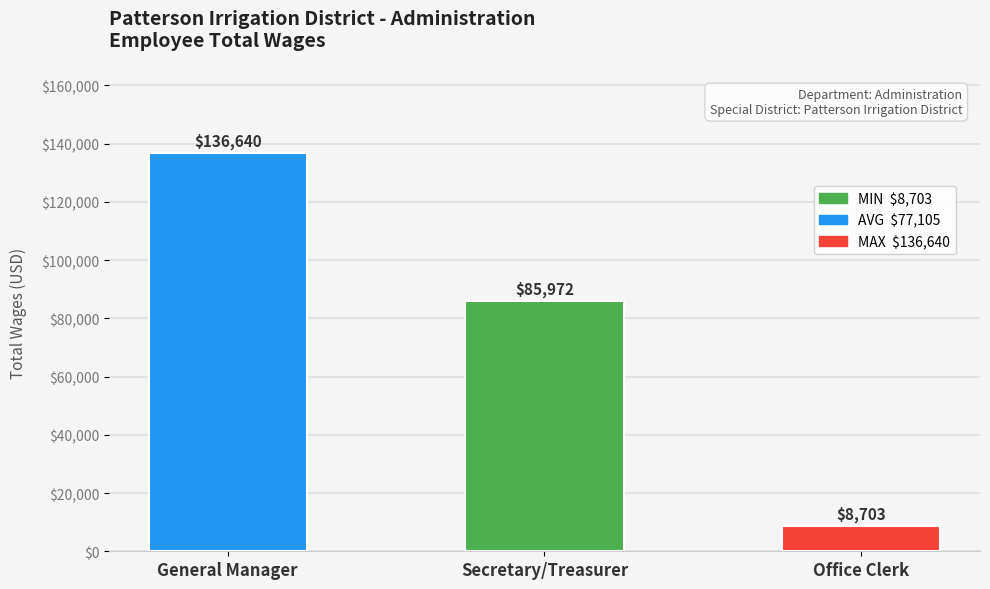

Which category has the highest value across all series?

General Manager